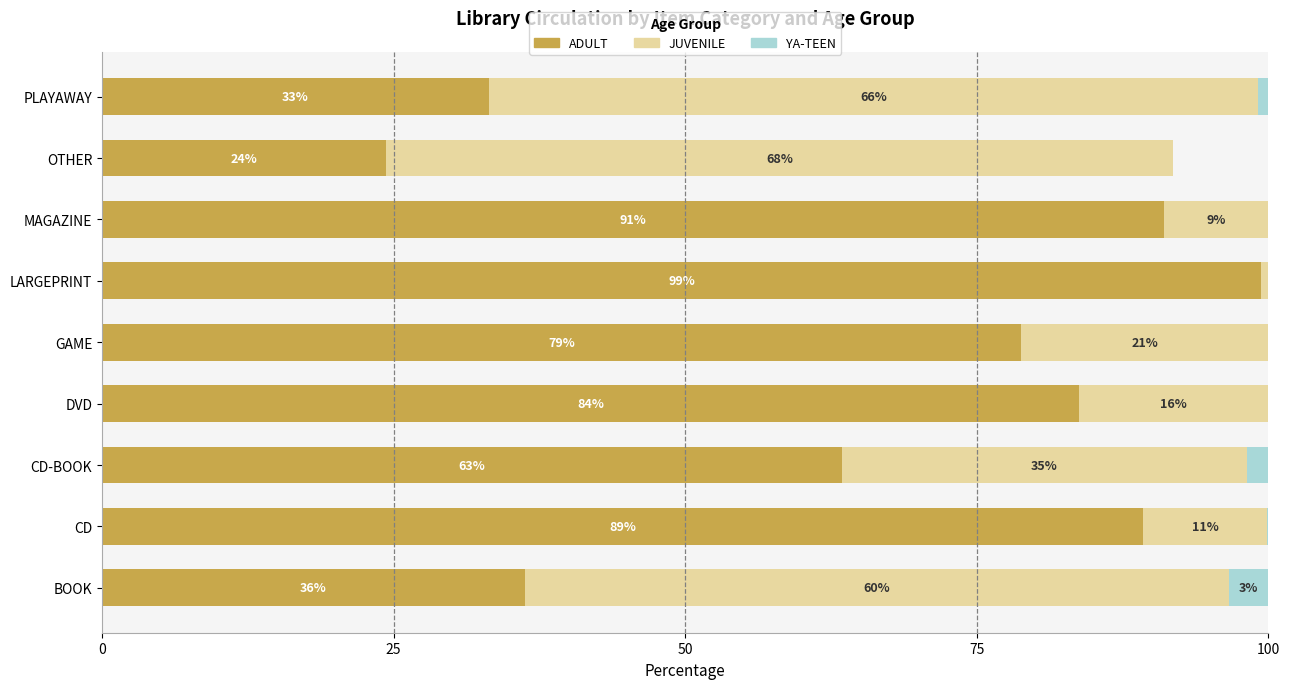

What are all the series names shown in the legend?

ADULT, JUVENILE, YA-TEEN